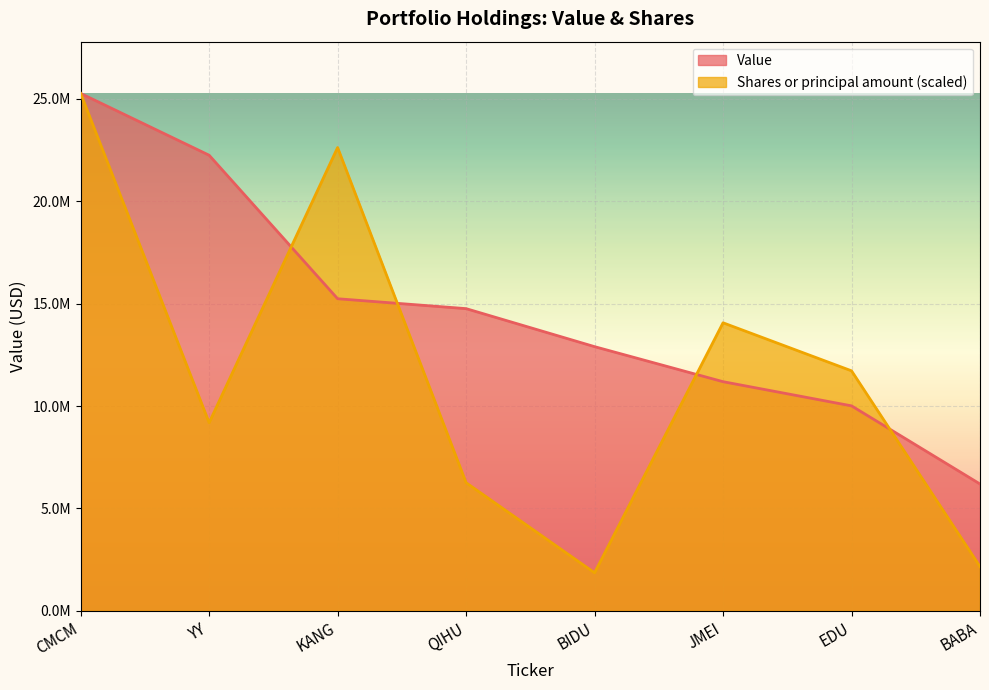

Which category has the lowest value in the Shares or principal amount series?

BIDU